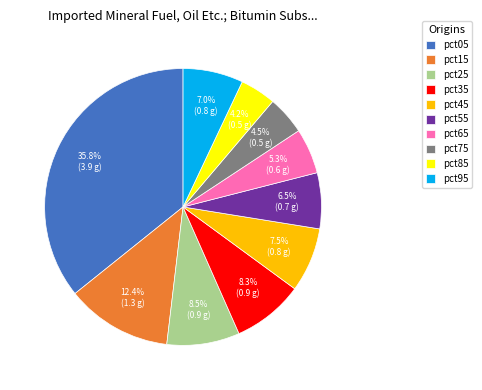

To the nearest percent, what portion does pct05 represent?

36%